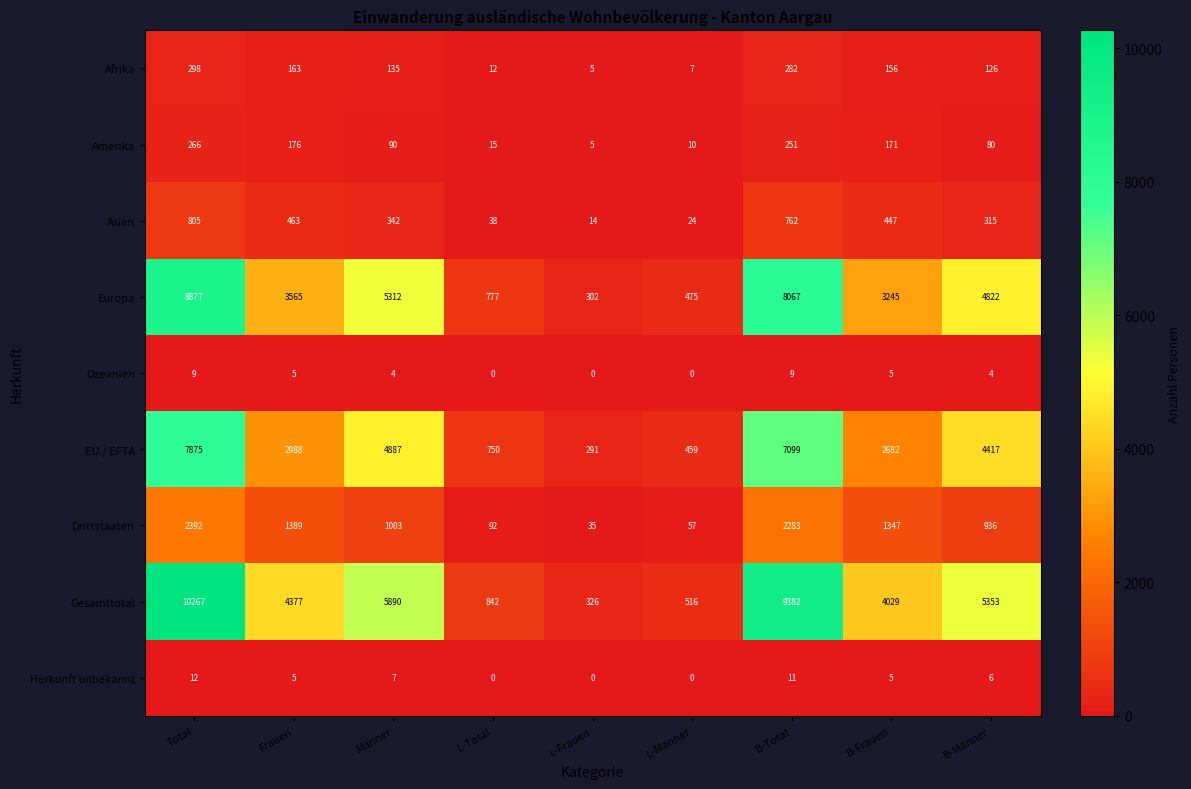

List the series in order of their peak value, lowest first.

Ozeanien, Herkunft unbekannt, Amerika, Afrika, Asien, Drittstaaten, EU / EFTA, Europa, Gesamttotal